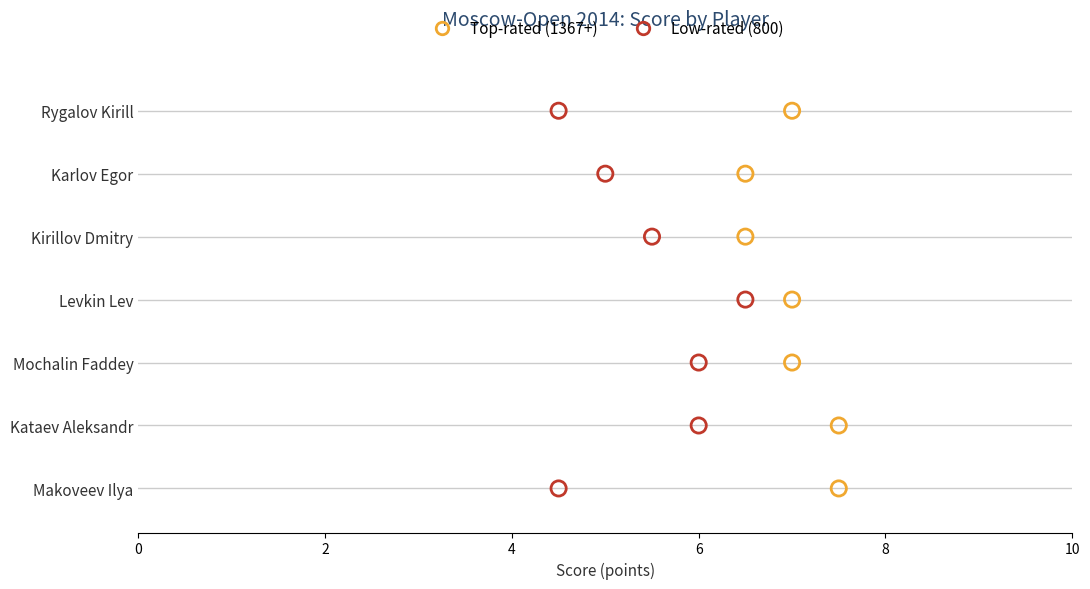

What are all the series names shown in the legend?

Top-rated (1367+), Low-rated (800)